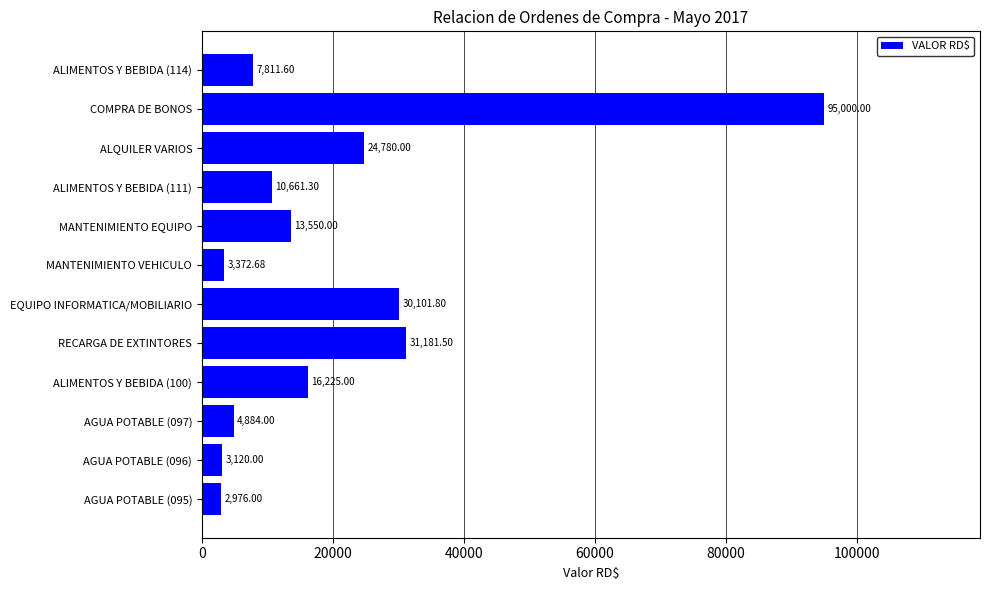

At which label is the value closest to 48988?

RECARGA DE EXTINTORES